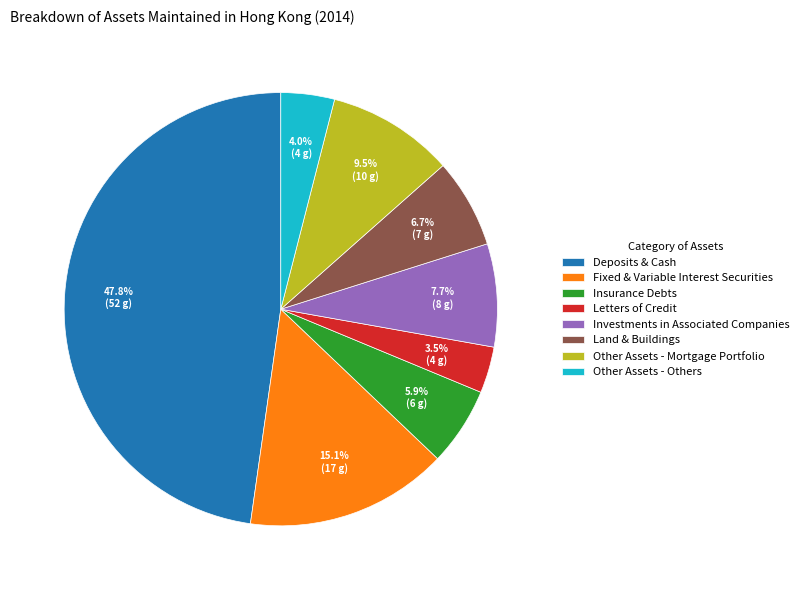

Is Letters of Credit the majority of the pie?

No